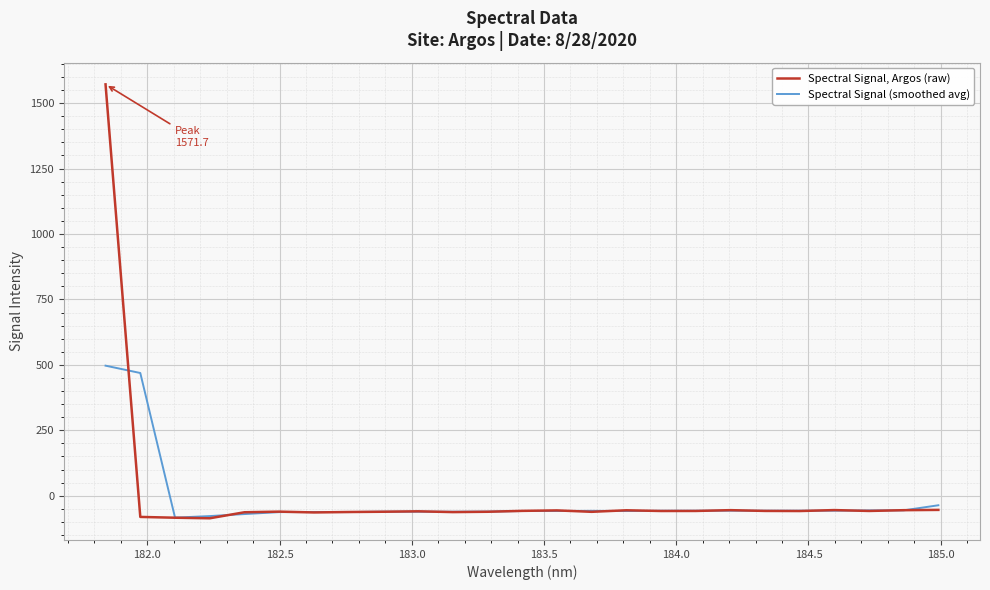

Which series has the largest range (max minus min)?

Spectral Signal, Argos (raw)